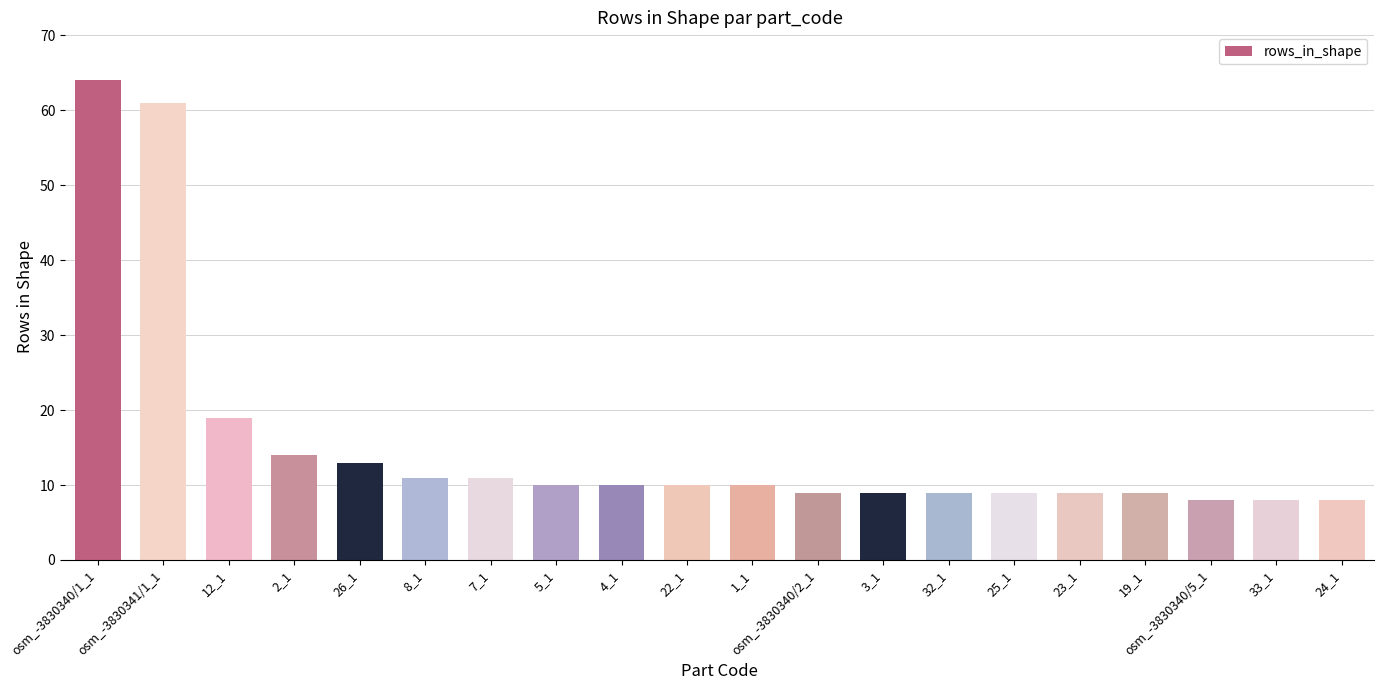

How many data points does each series have?

20